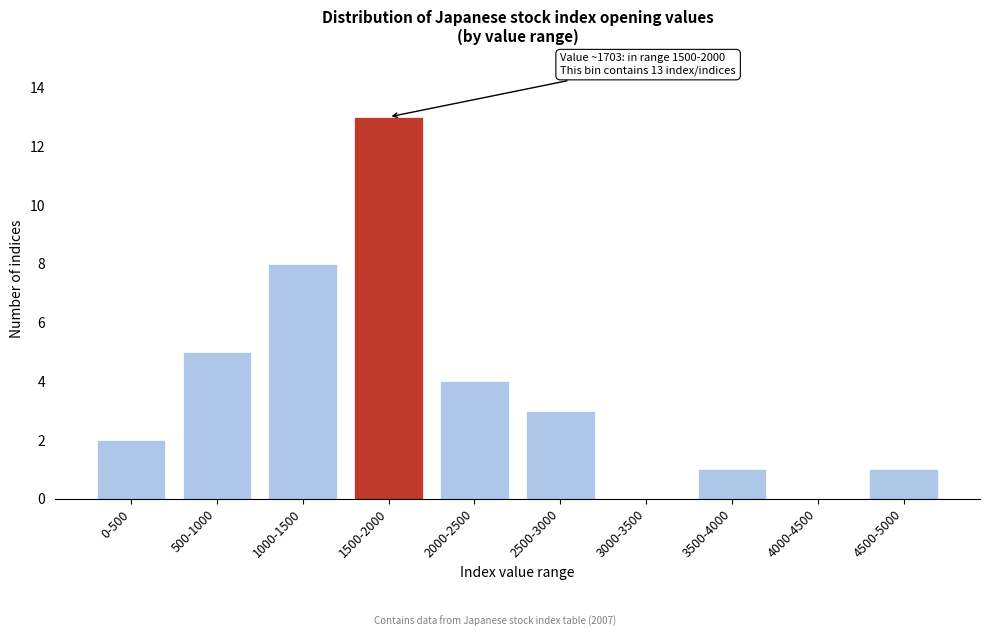

Reading left to right, what are all the values shown in this chart?

0-500=2	500-1000=5	1000-1500=8	1500-2000=13	2000-2500=4	2500-3000=3	3000-3500=0	3500-4000=1	4000-4500=0	4500-5000=1